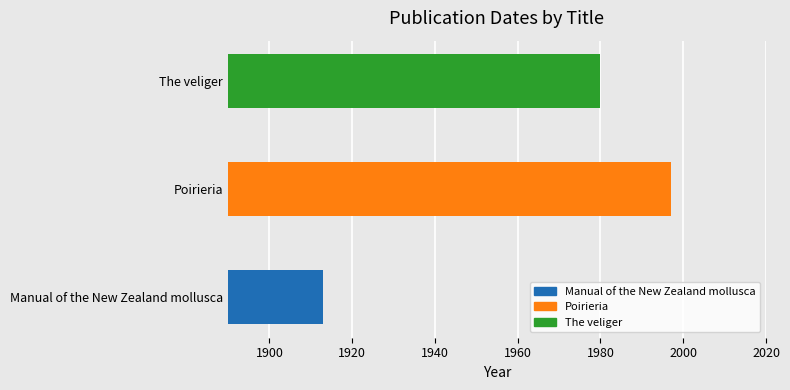

Rank the categories by value from lowest to highest.

Manual of the New Zealand mollusca, The veliger, Poirieria